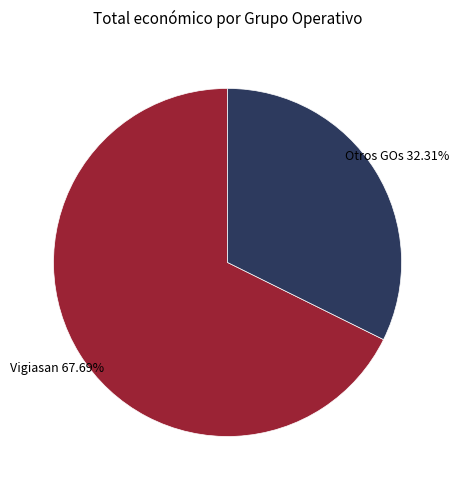

Is there a majority slice in this chart?

Yes